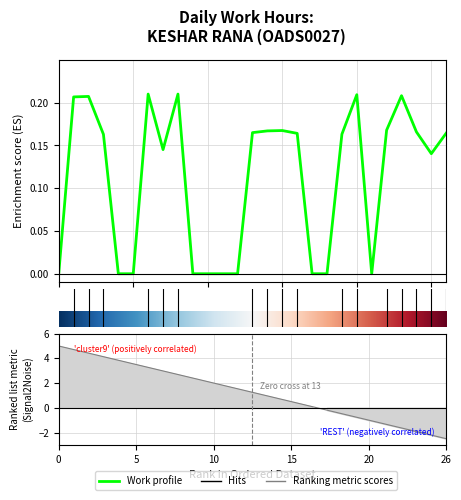

How many values are between 0 and 1?

27